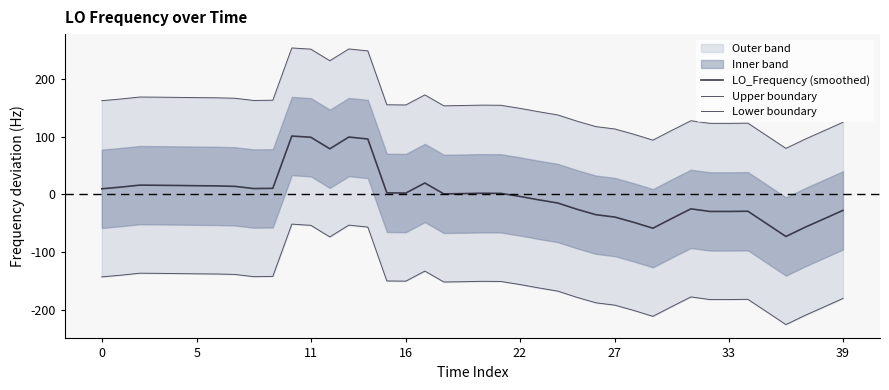

What is the difference between the second highest and second lowest values in the Lower boundary series?

157.9